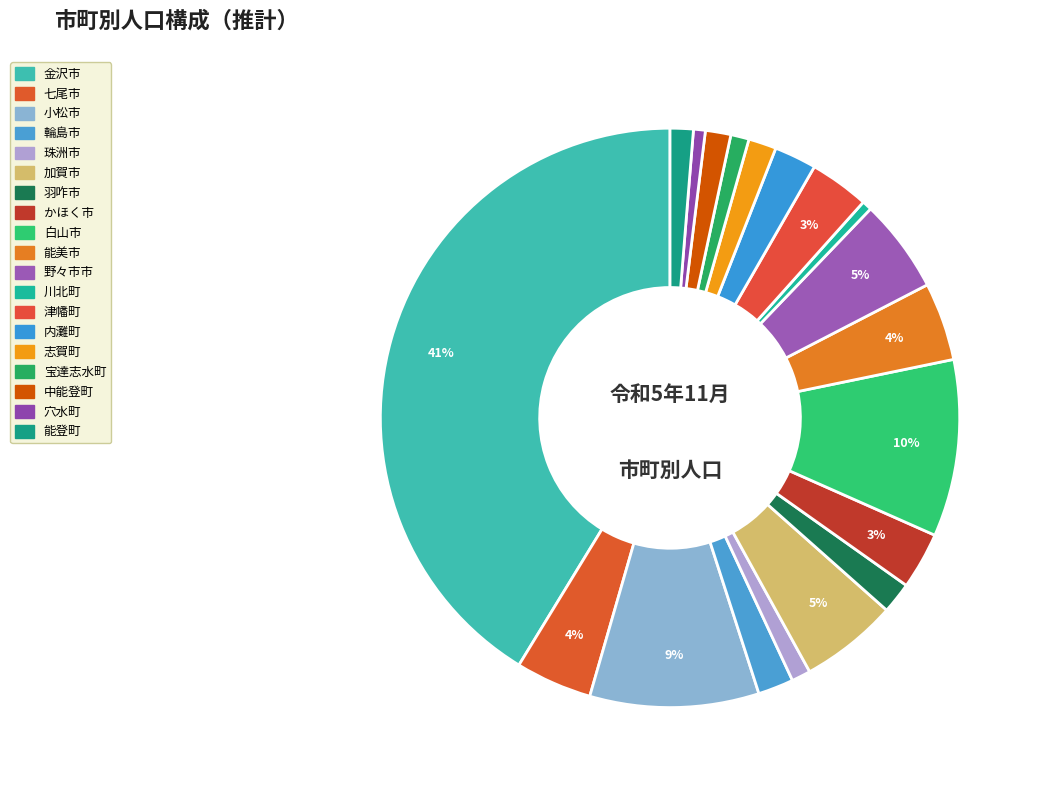

How many segments does this pie chart have?

19